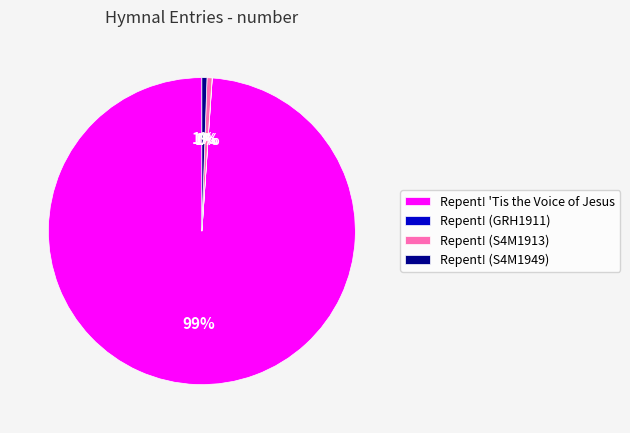

Which category accounts for the majority?

Repent! 'Tis the Voice of Jesus